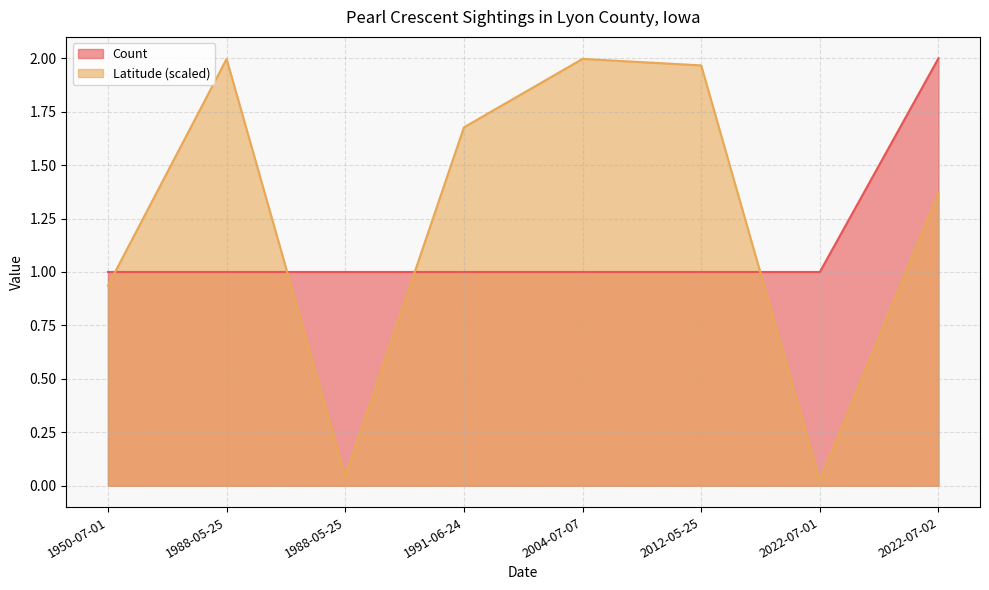

What are all the series names shown in the legend?

Count, Latitude (scaled)